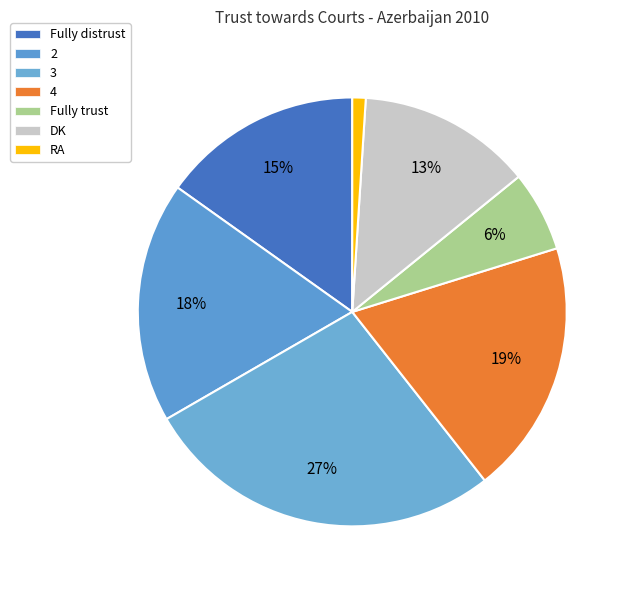

To the nearest percent, what percentage of the pie is DK?

13%